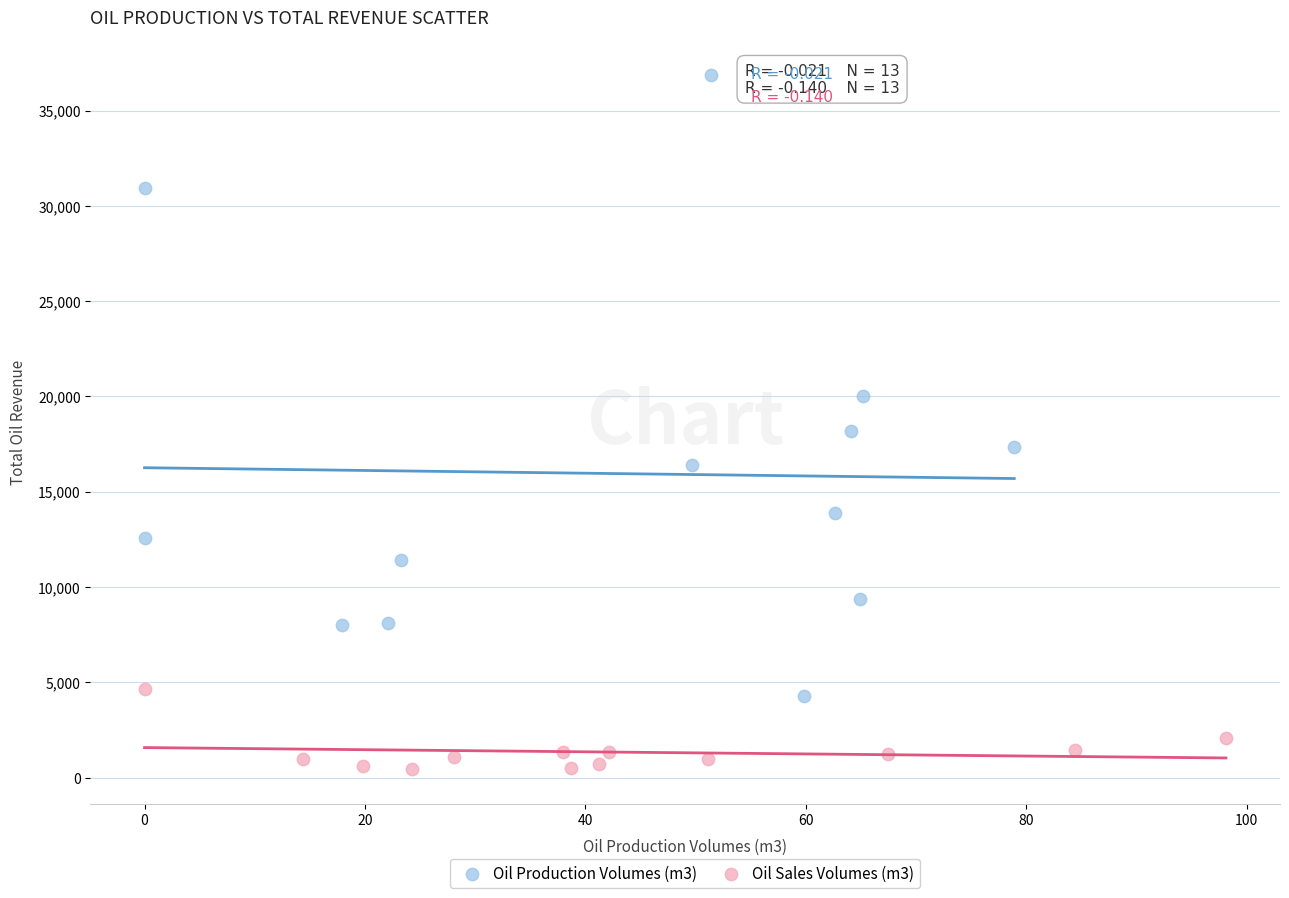

Which series reaches the maximum Y coordinate?

Oil Production Volumes (m3)